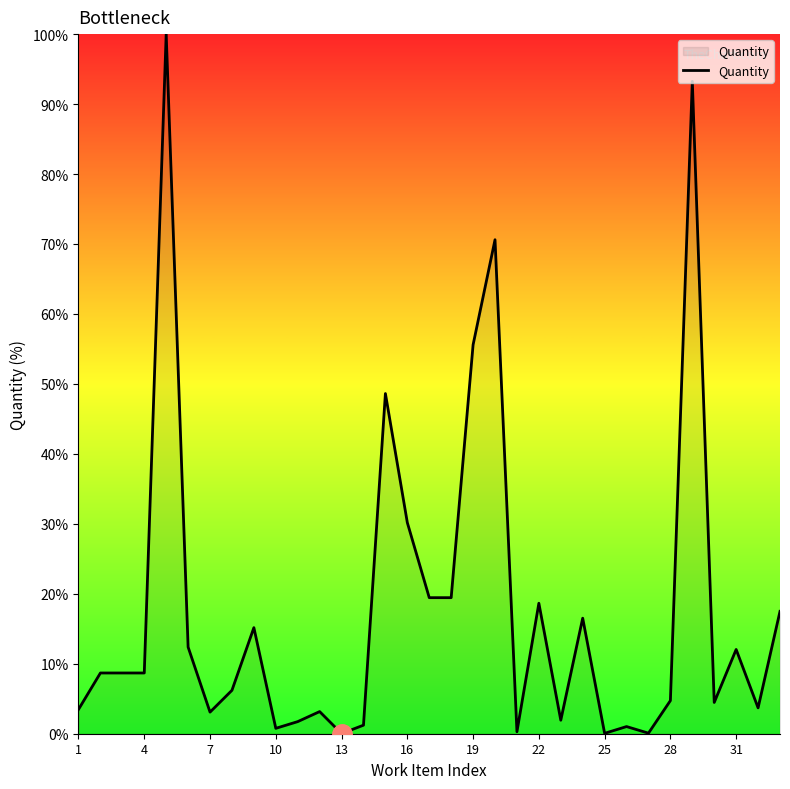

What is the difference between the maximum and minimum values?

100.0